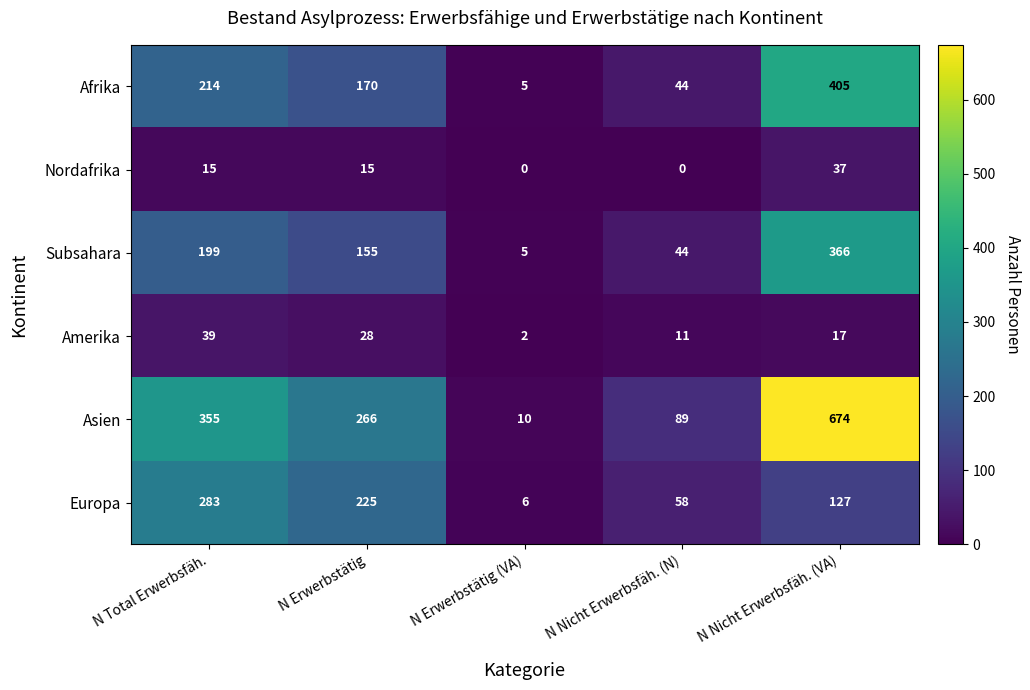

Between N Erwerbstätig and N Nicht Erwerbsfäh. (N), which series saw the biggest shift?

Asien